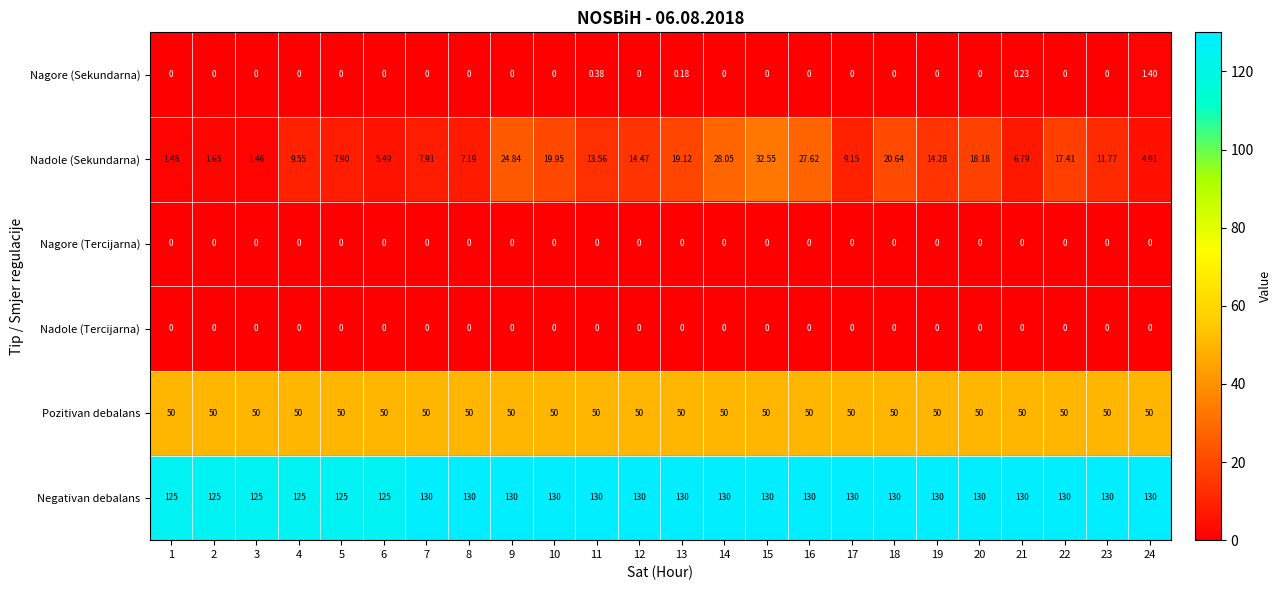

At which category is the sum across all series the highest?

15